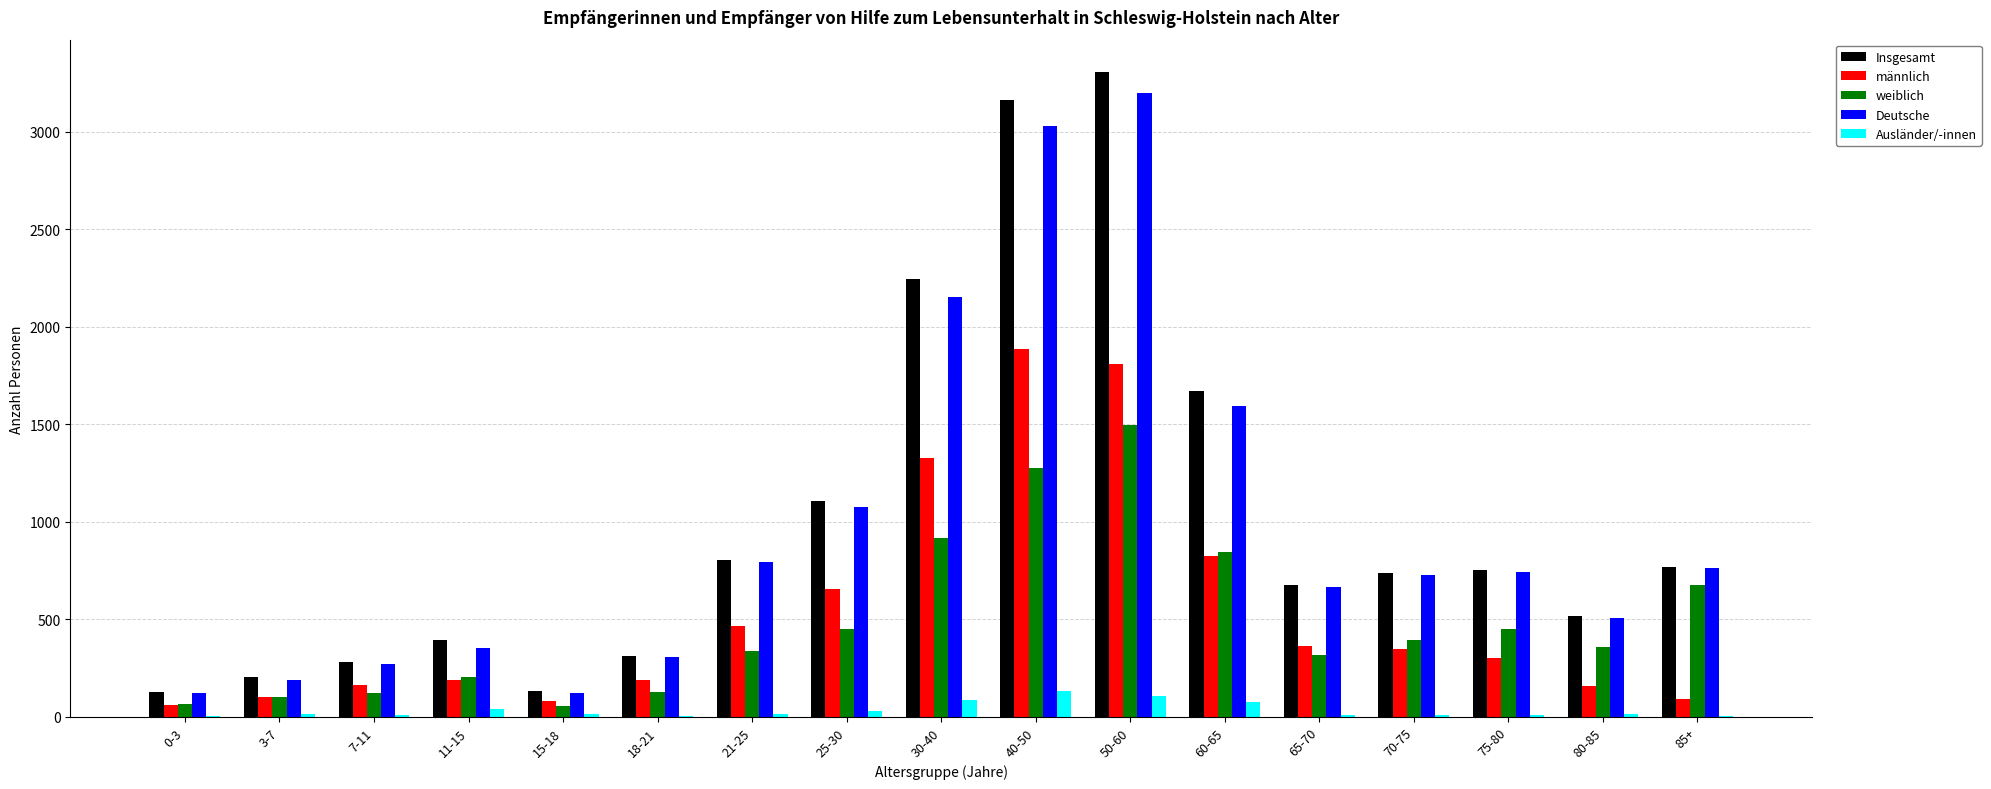

At which category is the sum across all series the highest?

50-60